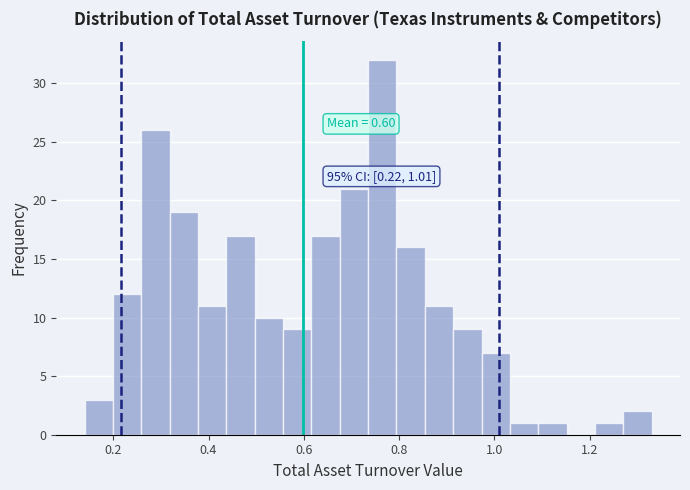

Around what value on the x-axis is the tallest bar? Give the approximate position of its centre, as read against the axis.

0.76